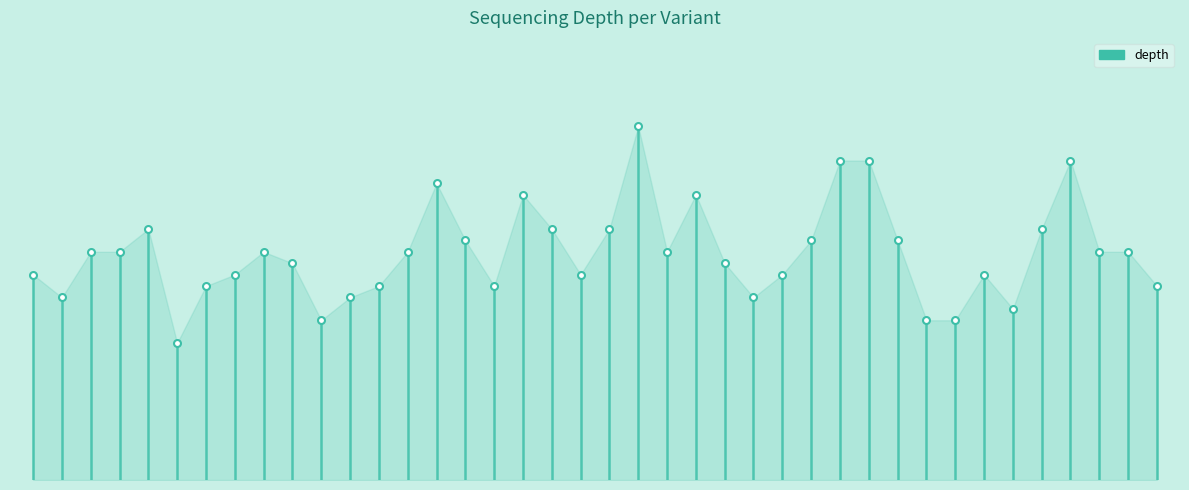

True or false: there are more than 1 points higher than both neighbors.

True